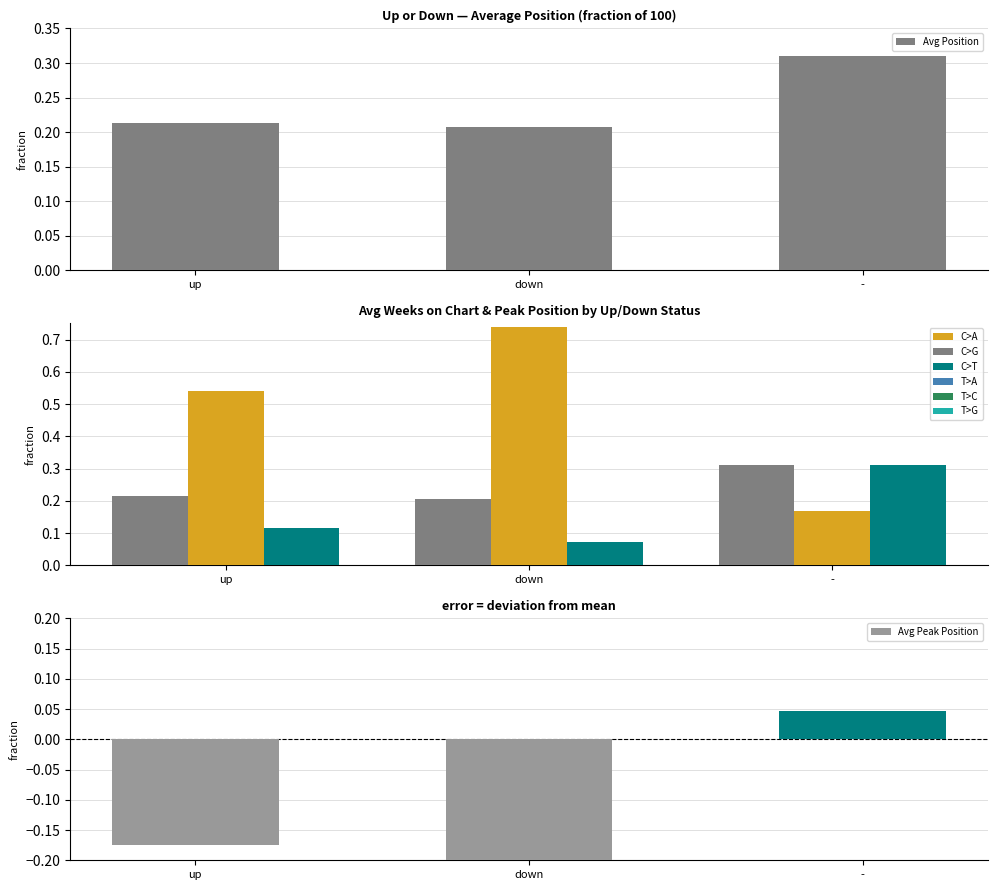

Is it true that Avg Peak Position equals 0.0 at -?

True